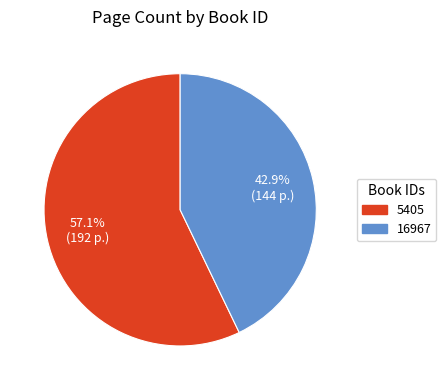

What is the ratio of the value at 5405 to the value at 16967?

1.3